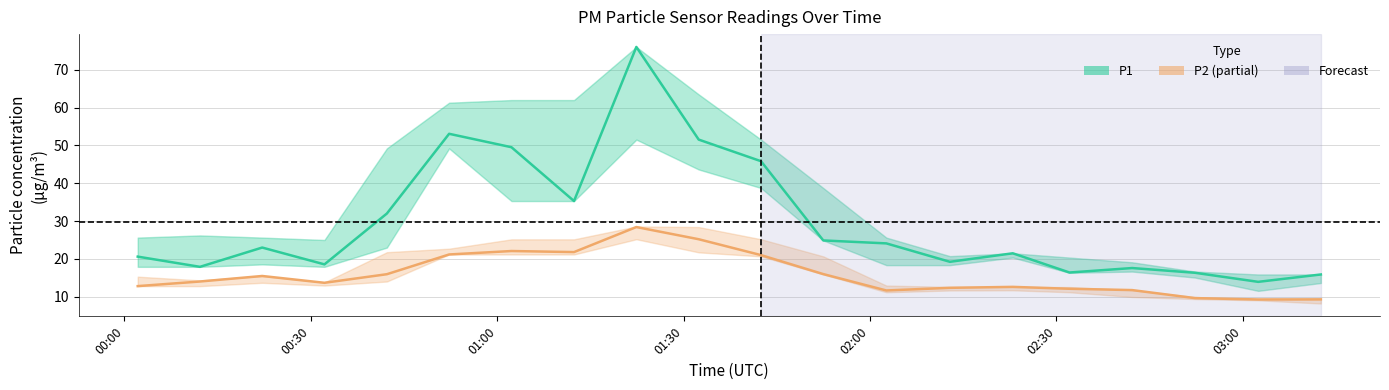

Which series has the largest total across all categories?

P1 (PM10)